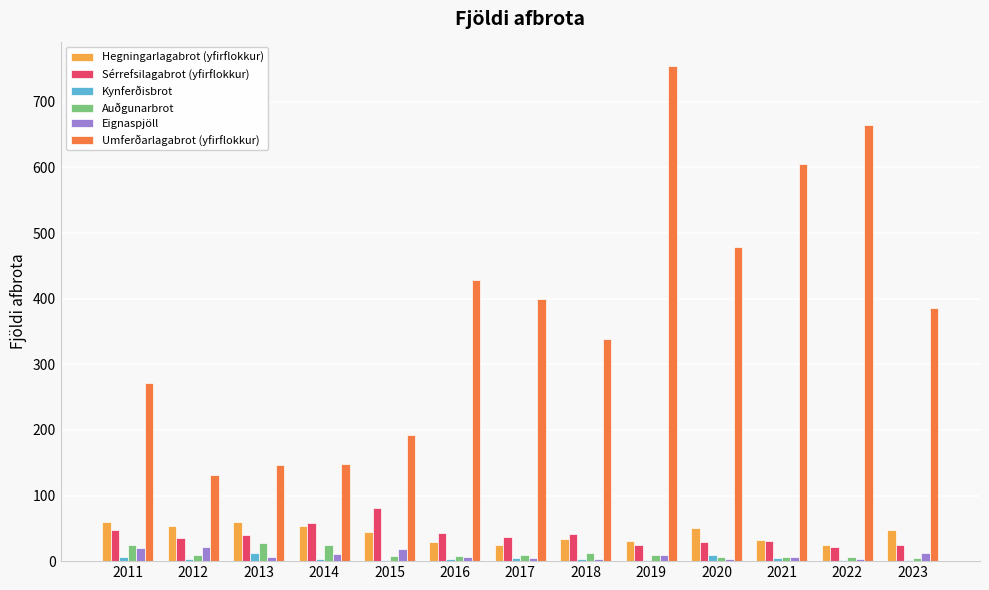

Which series changed the most between 2019 and 2021?

Umferðarlagabrot (yfirflokkur)